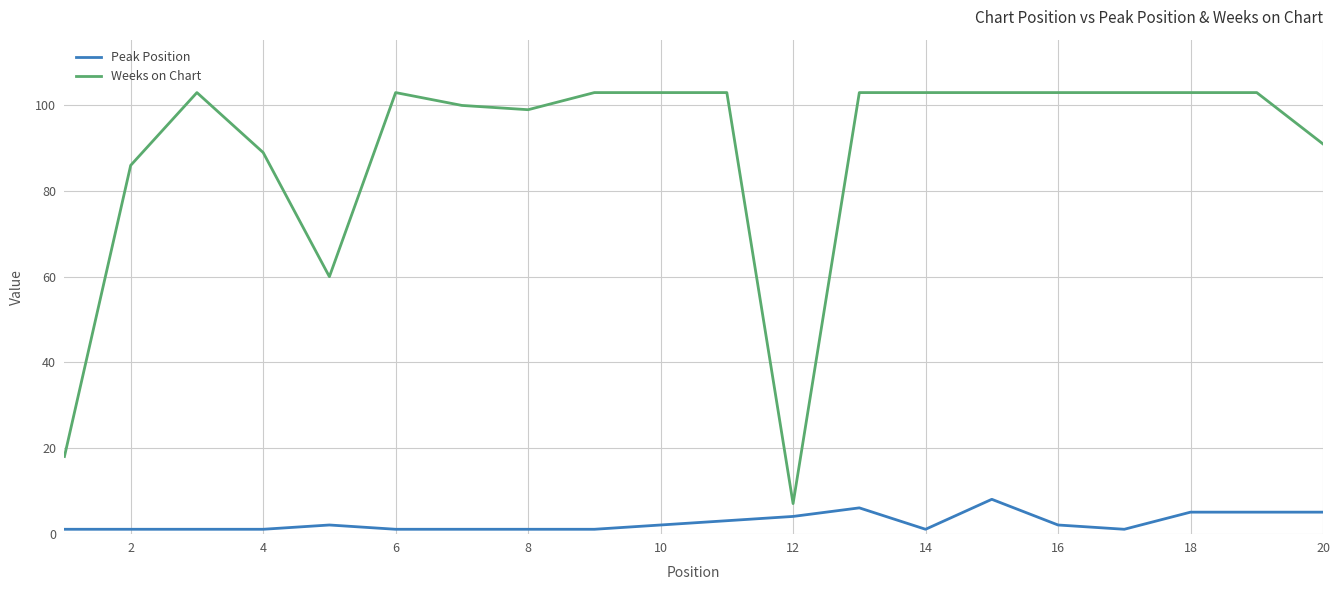

Which series has the largest total across all categories?

Weeks on Chart